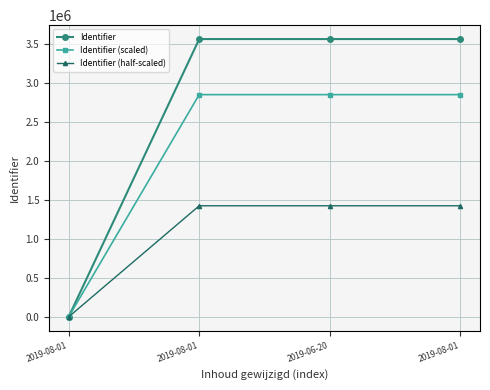

At which label does Identifier (half-scaled) first exceed 1424452?

2019-08-01